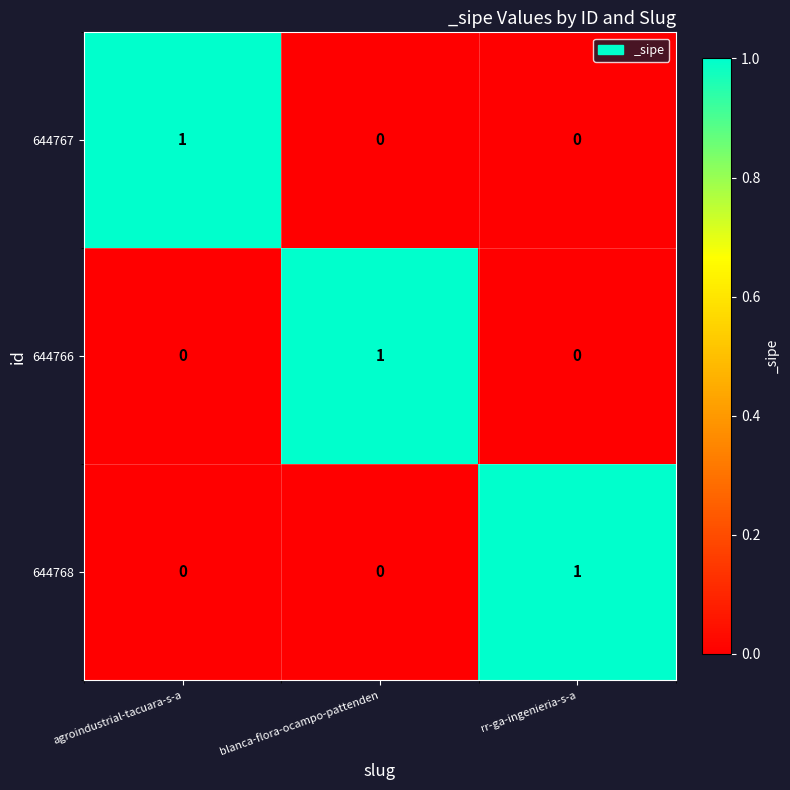

The value of 644766 at agroindustrial-tacuara-s-a is 0. True or false?

True